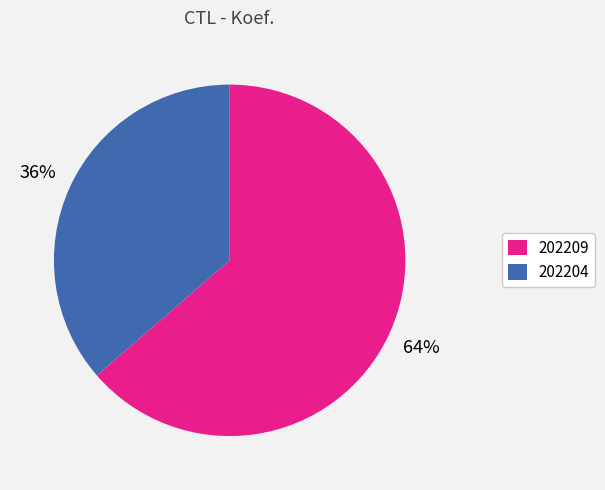

What percentage is the 202209 slice, to the nearest percent?

64%